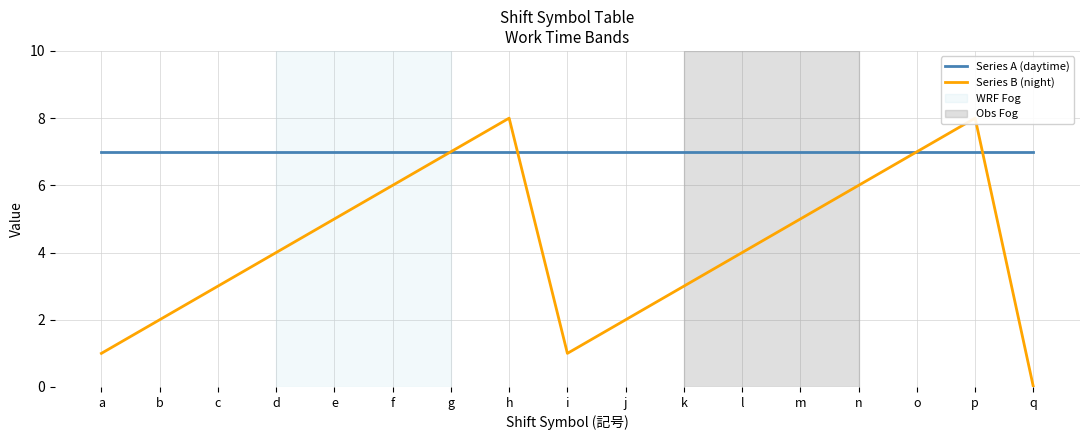

Which series changed the most between k and n?

Series B (night)